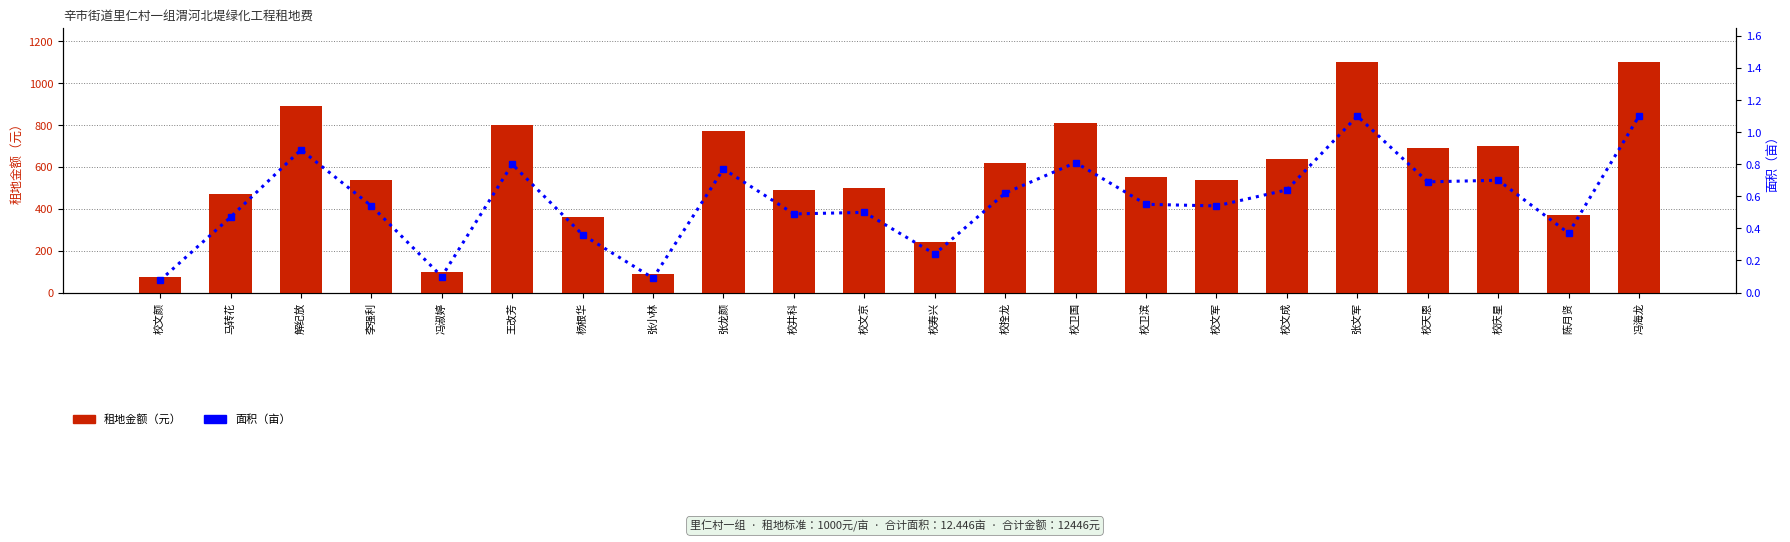

What is the average value of the 租地金额 series?

565.7